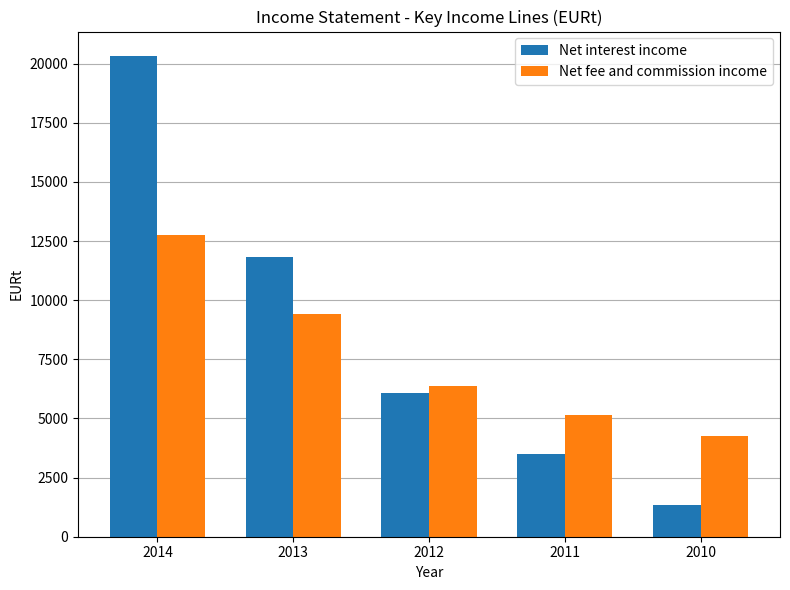

At which label does Net interest income first exceed 6057?

2014